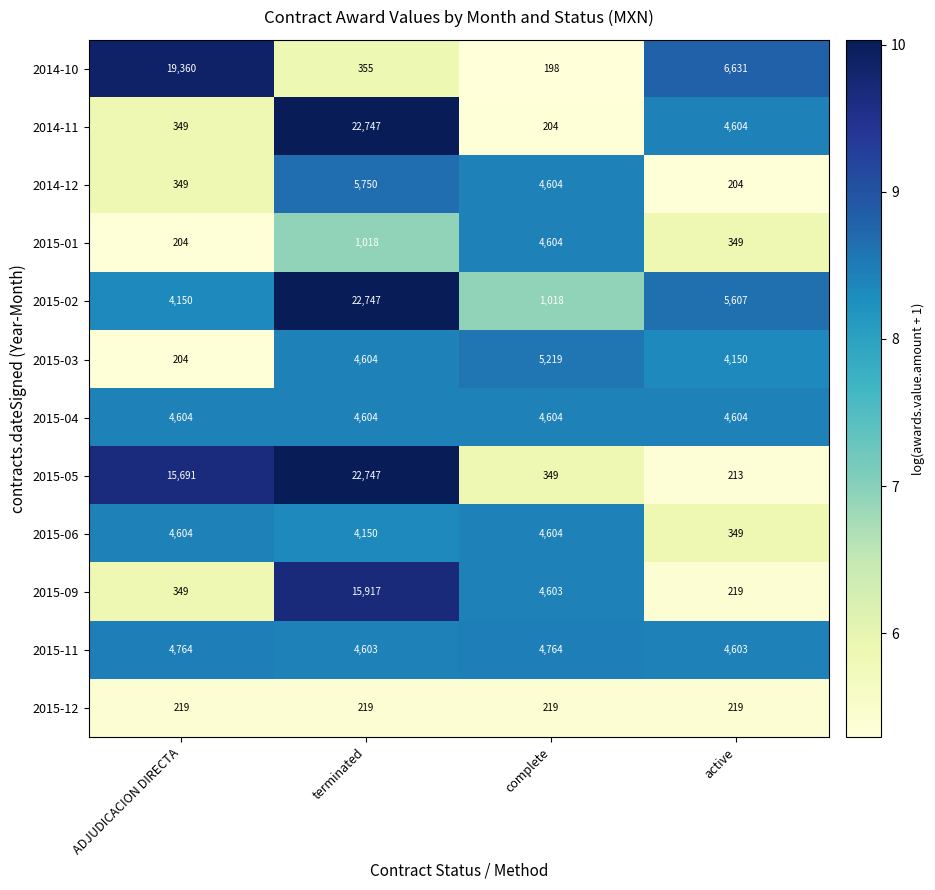

At which label does 2014-11 first exceed 8?

terminated